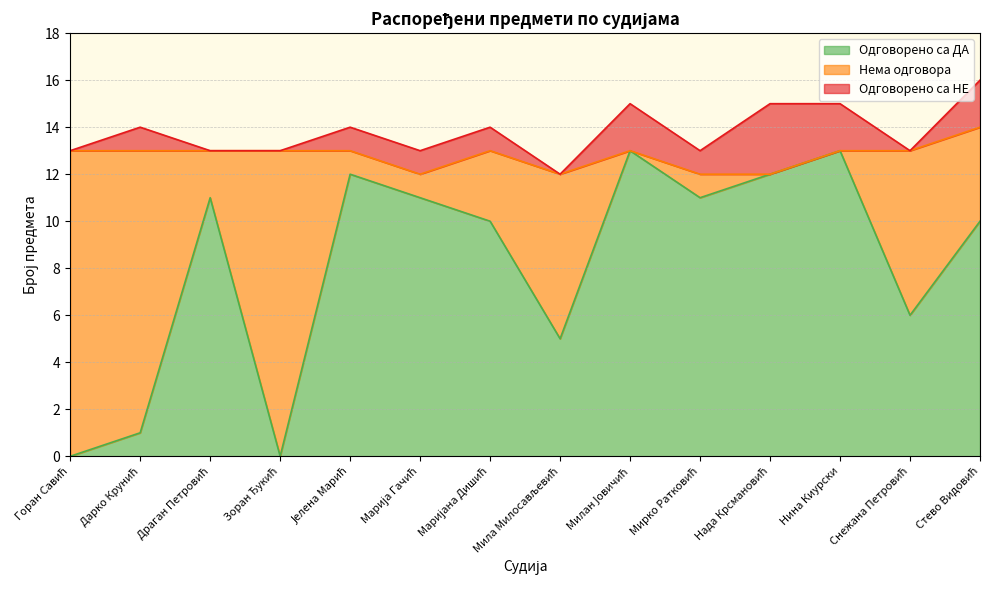

Reading left to right, what are all the values shown in this chart?

Одговорено са ДА: Горан Савић=0	Дарко Крунић=1	Драган Петровић=11	Зоран Ђукић=0	Јелена Марић=12	Марија Гачић=11	Маријана Дишић=10	Мила Милосављевић=5	Милан Јовичић=13	Мирко Ратковић=11	Нада Крсмановић=12	Нина Киурски=13	Снежана Петровић=6	Стево Видовић=10
Нема одговора: Горан Савић=13	Дарко Крунић=12	Драган Петровић=2	Зоран Ђукић=13	Јелена Марић=1	Марија Гачић=1	Маријана Дишић=3	Мила Милосављевић=7	Милан Јовичић=0	Мирко Ратковић=1	Нада Крсмановић=0	Нина Киурски=0	Снежана Петровић=7	Стево Видовић=4
Одговорено са НЕ: Горан Савић=0	Дарко Крунић=1	Драган Петровић=0	Зоран Ђукић=0	Јелена Марић=1	Марија Гачић=1	Маријана Дишић=1	Мила Милосављевић=0	Милан Јовичић=2	Мирко Ратковић=1	Нада Крсмановић=3	Нина Киурски=2	Снежана Петровић=0	Стево Видовић=2